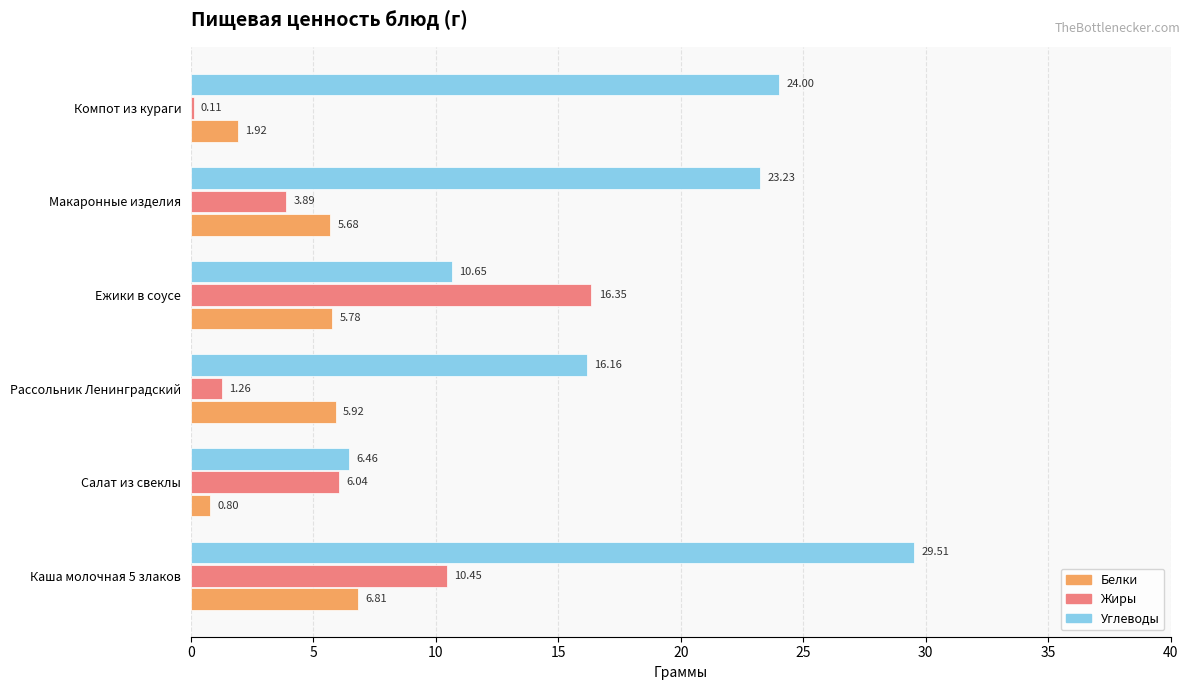

At which category is the sum across all series the highest?

Каша молочная 5 злаков